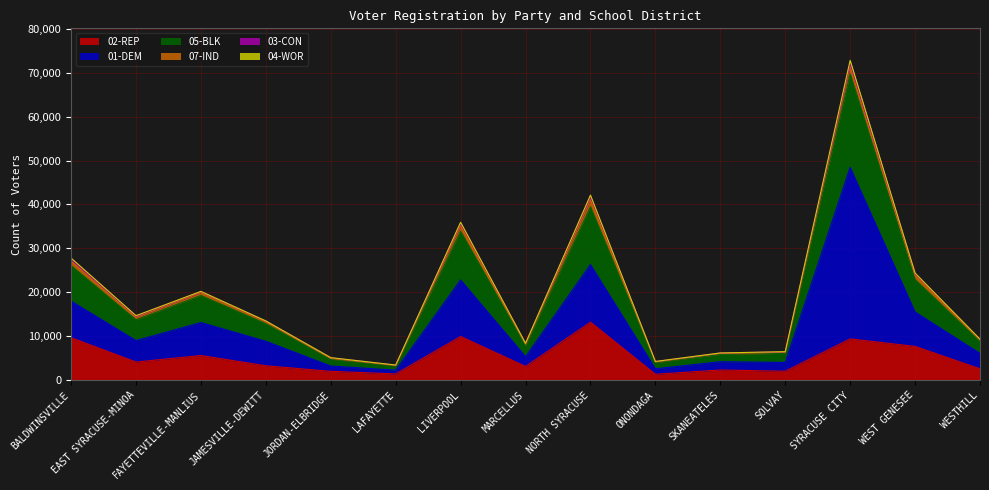

Between SKANEATELES and SOLVAY, which is larger?

SKANEATELES